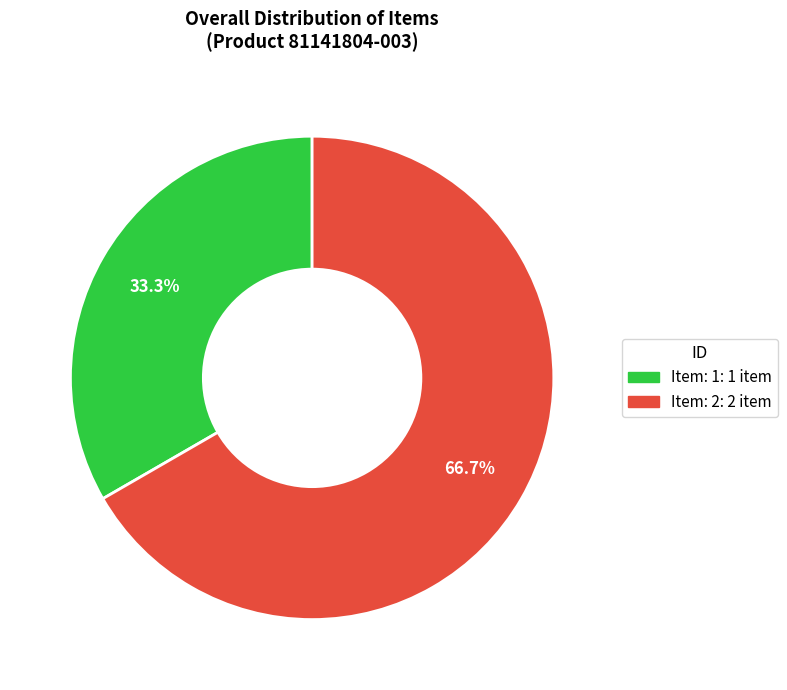

Which category has the smallest portion of the pie?

Item: 1: 1 item